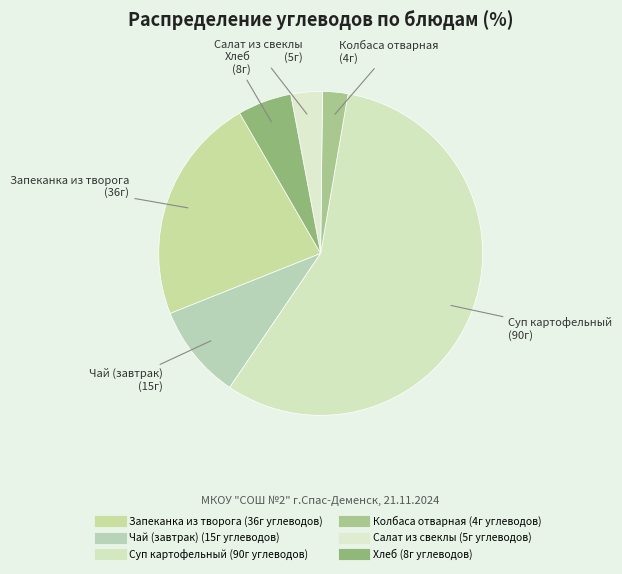

How many segments does this pie chart have?

6